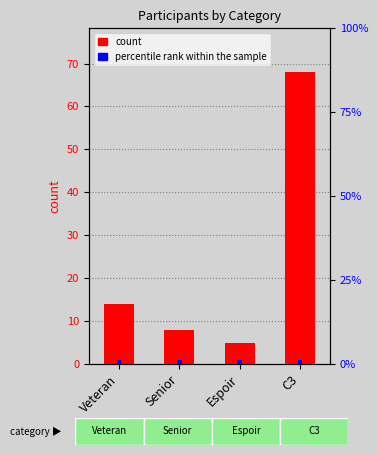

What position from the right is Veteran?

4